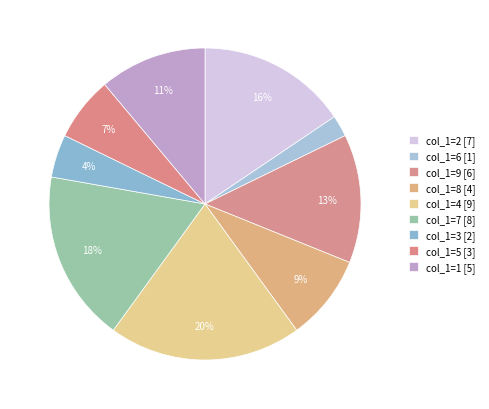

Count the number of slices in the pie.

9